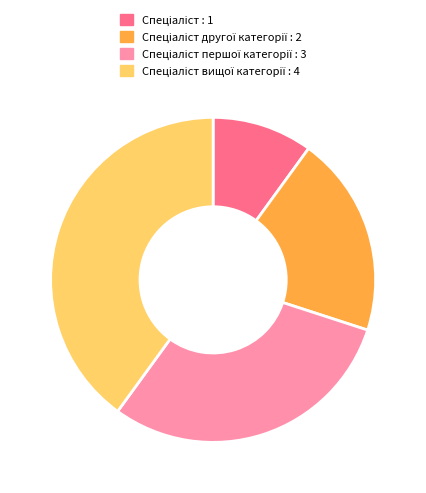

Is there any slice that represents more than half of the pie?

No